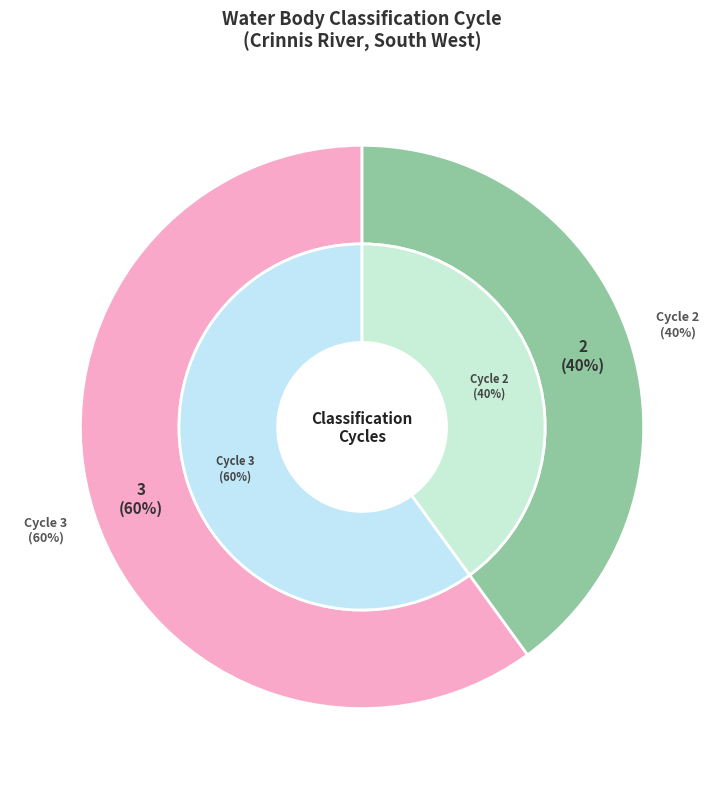

To the nearest percent, what is the average slice percentage?

50%